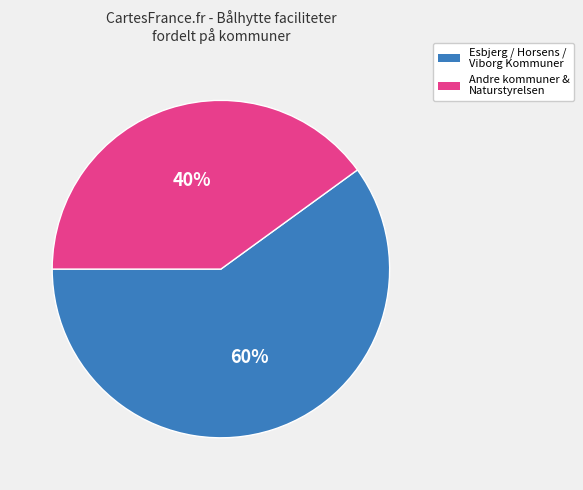

Is there a majority slice in this chart?

Yes